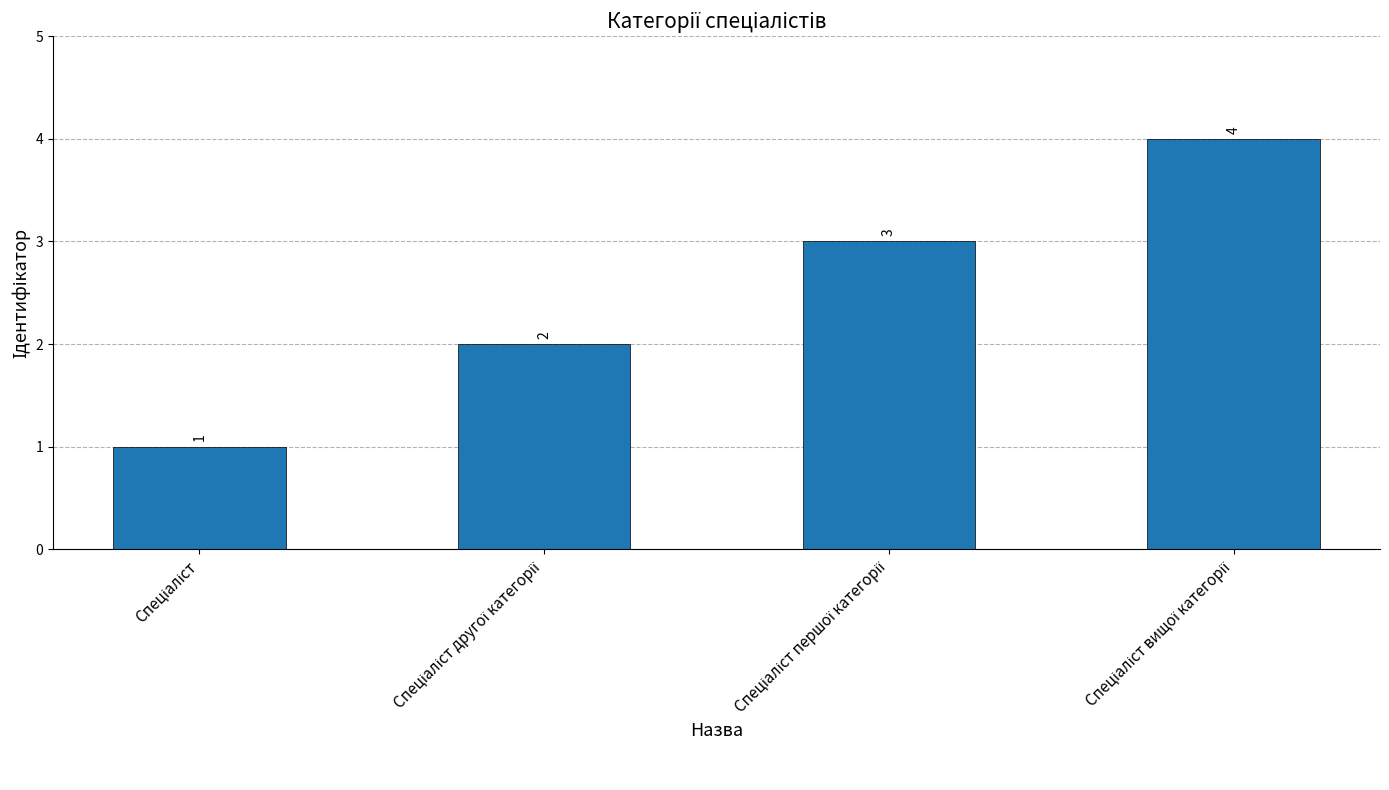

Does the chart contain stacked bars?

No